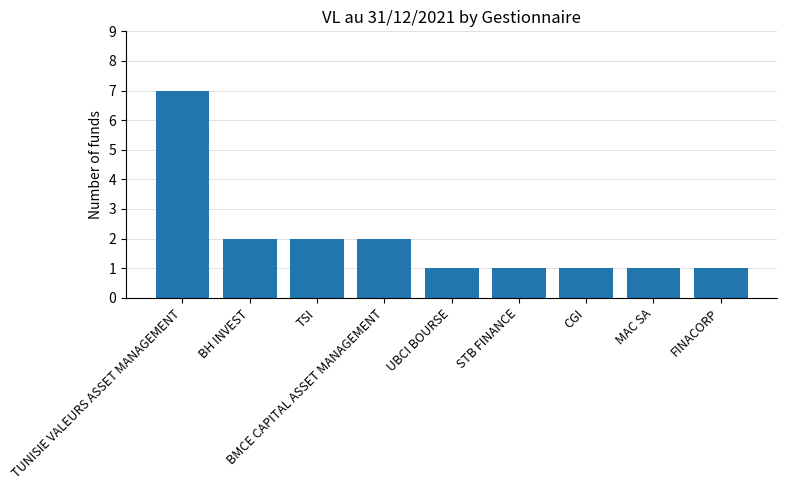

What is the label of the 6th bar from the left?

STB FINANCE